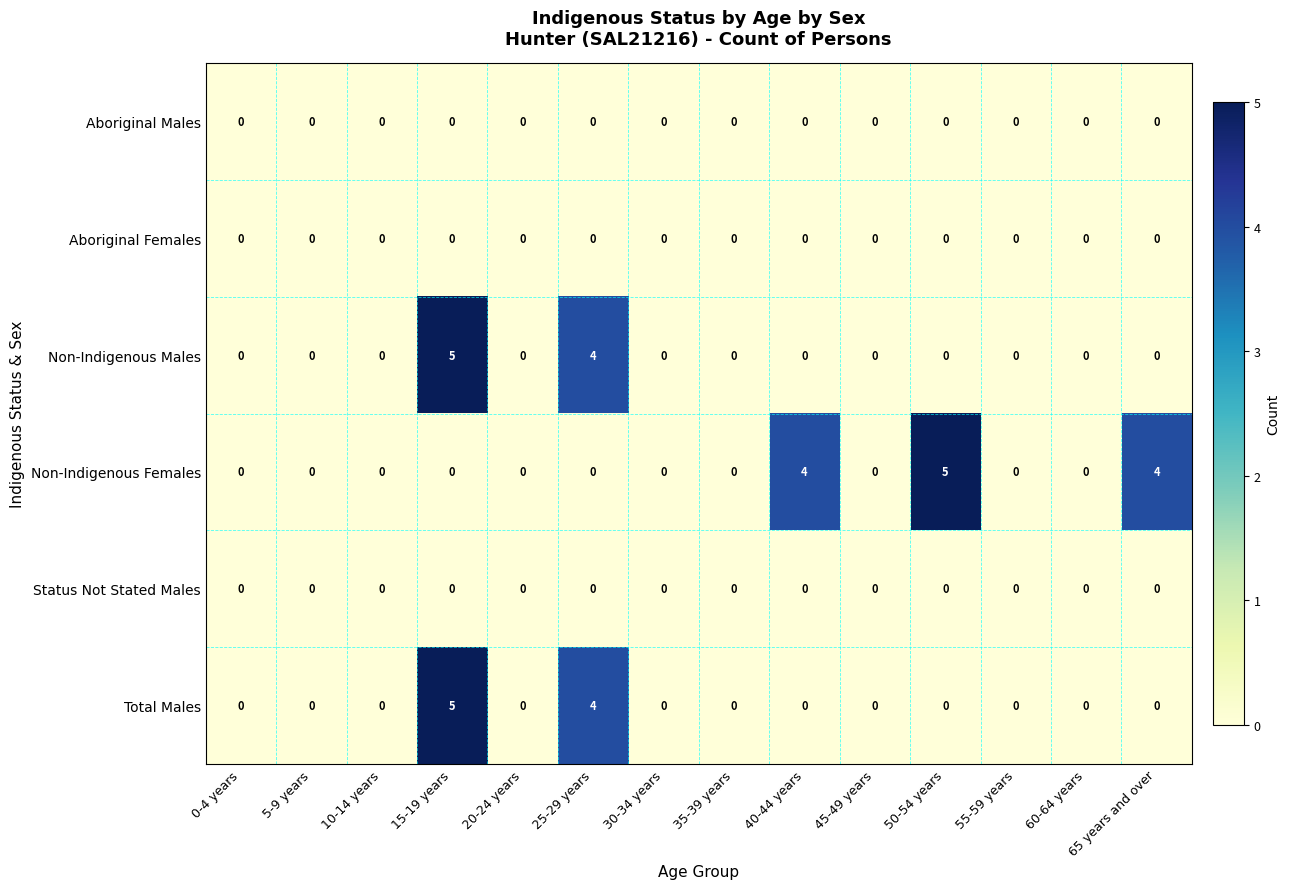

At how many categories does at least one series exceed 2?

5